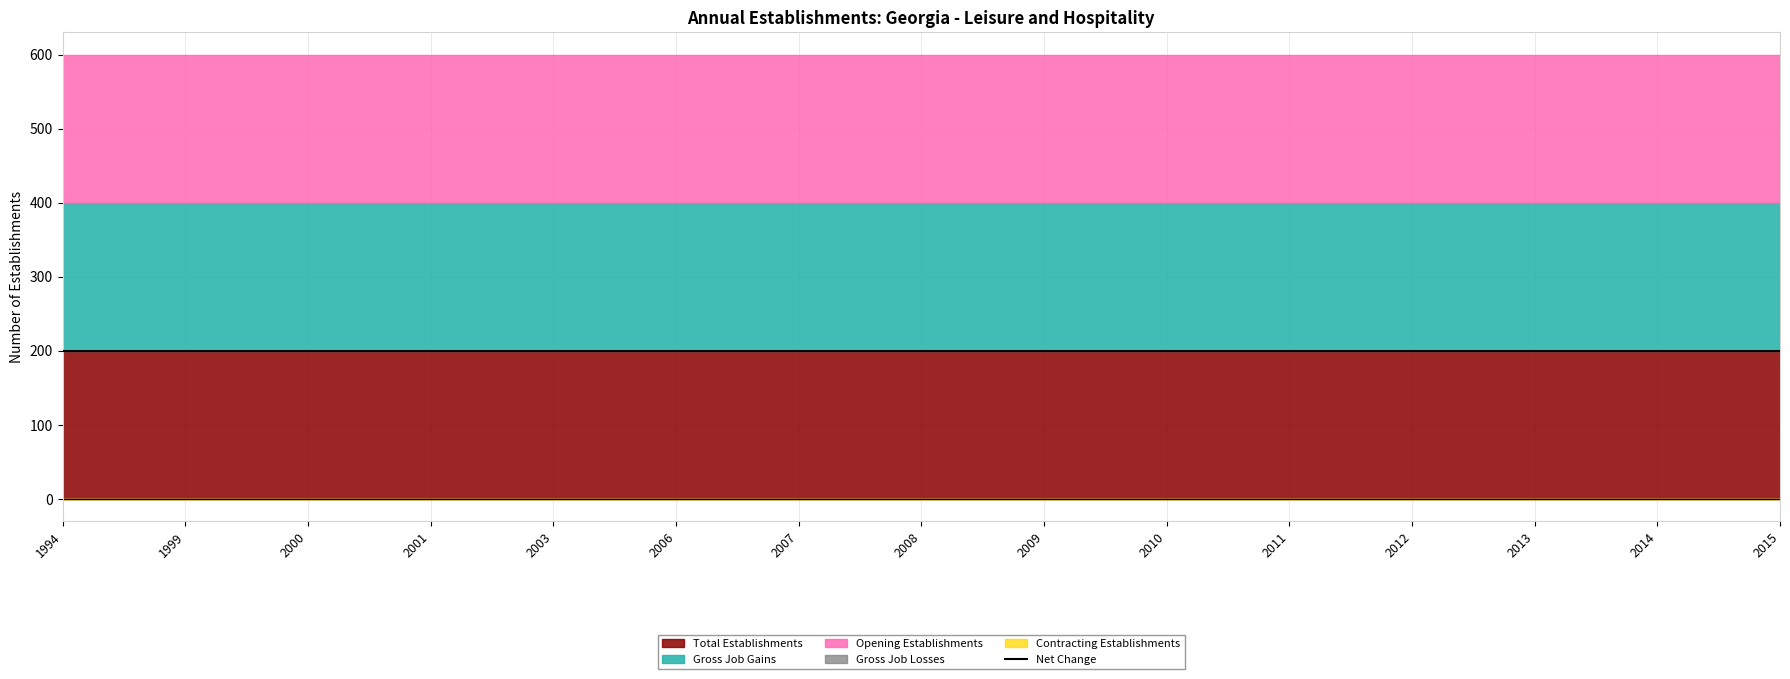

Is it true that Total Establishments equals 200 at 2007?

True